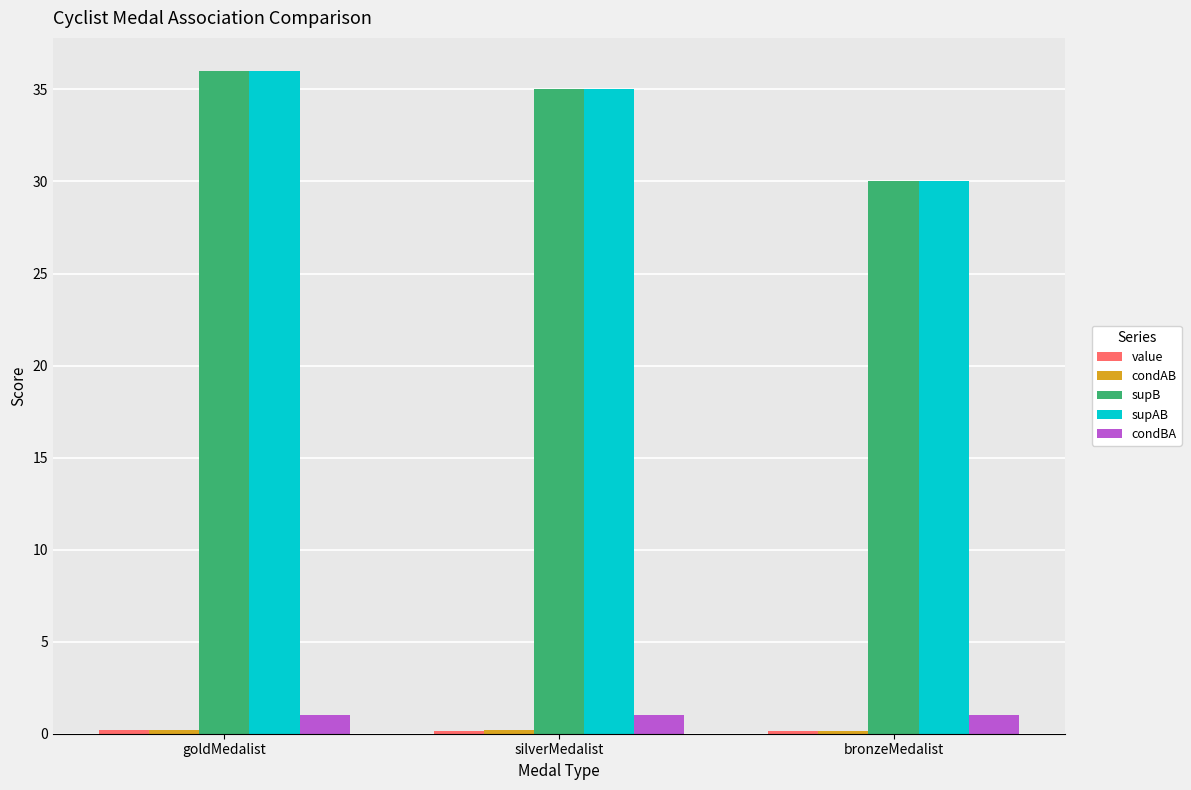

At how many categories does at least one series exceed 16?

3